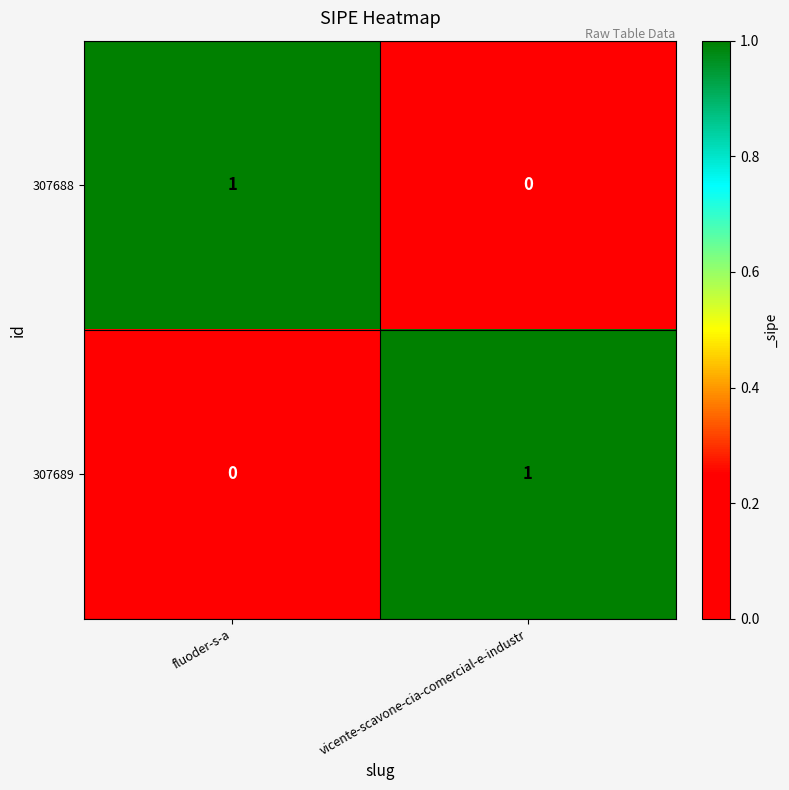

True or false: 307688 has a value of 1 at fluoder-s-a.

True